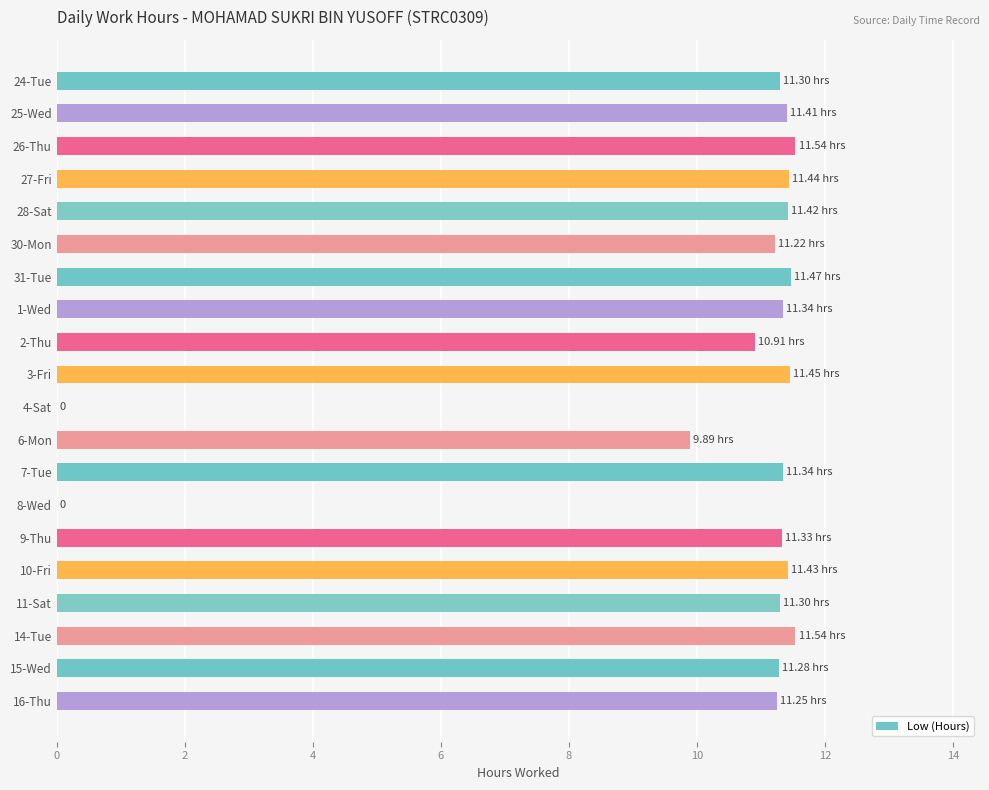

Does the chart contain stacked bars?

No